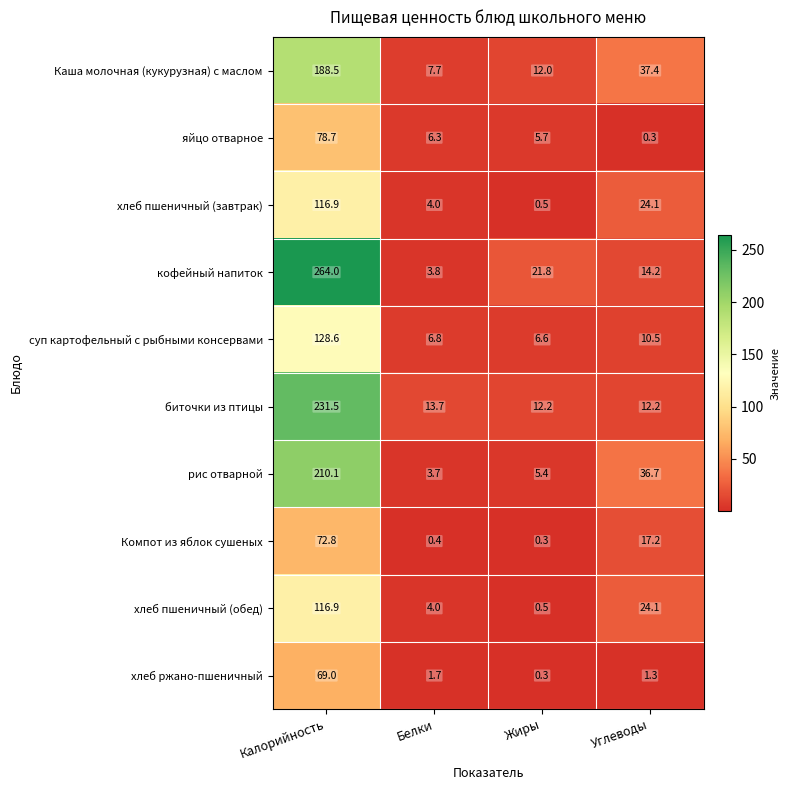

What is the minimum value shown in the chart?

0.3